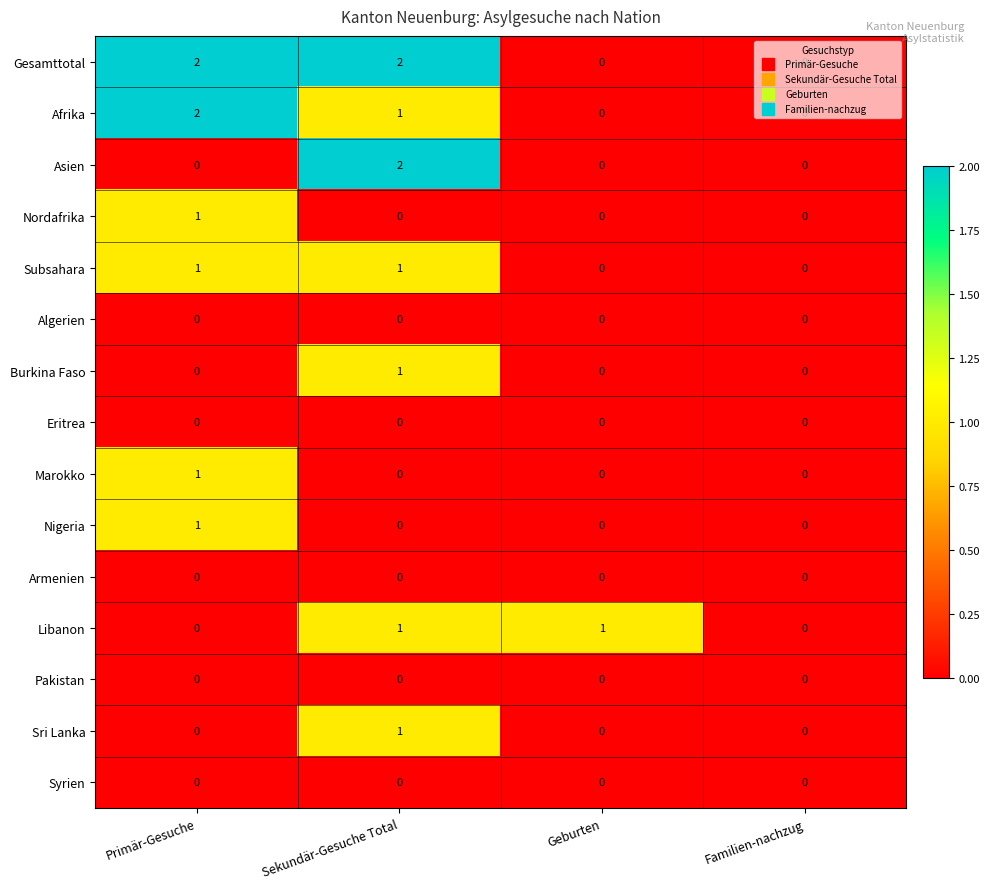

The Nigeria series shows 1 at Primär-Gesuche. True or false?

True